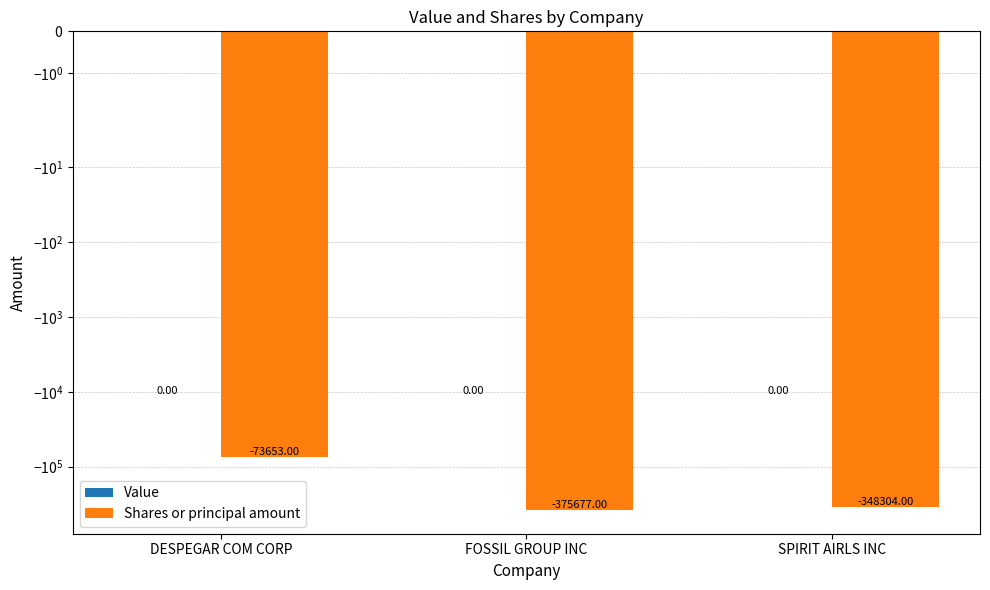

What position from the right is FOSSIL GROUP INC?

2